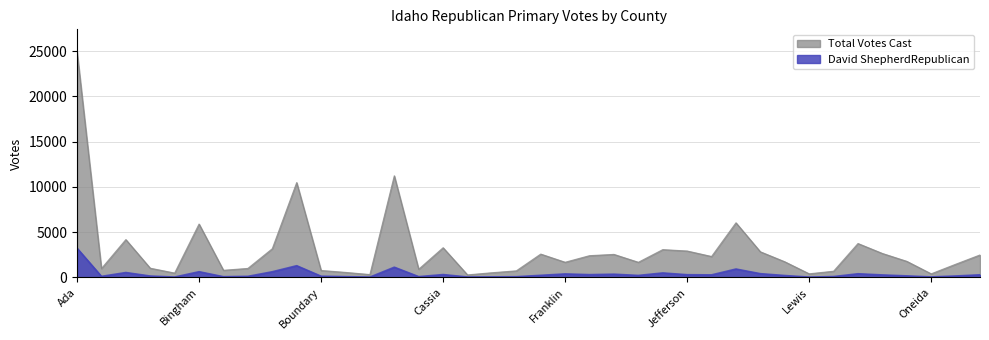

True or false: Total Votes Cast has a value of 2481 at Franklin.

False